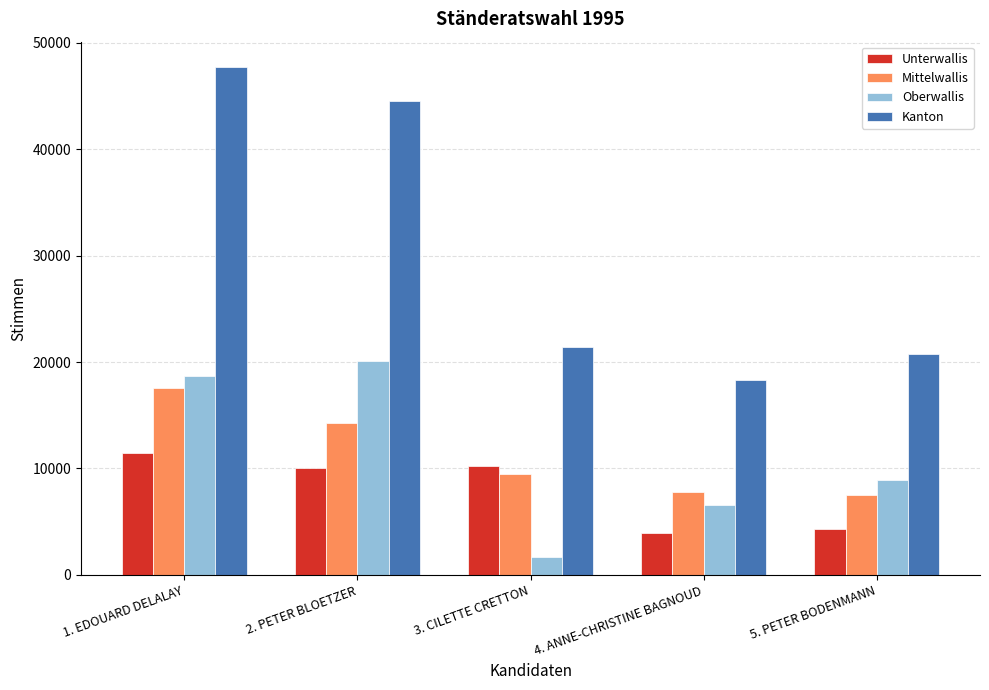

What is the label of the 4th bar from the left?

4. ANNE-CHRISTINE BAGNOUD